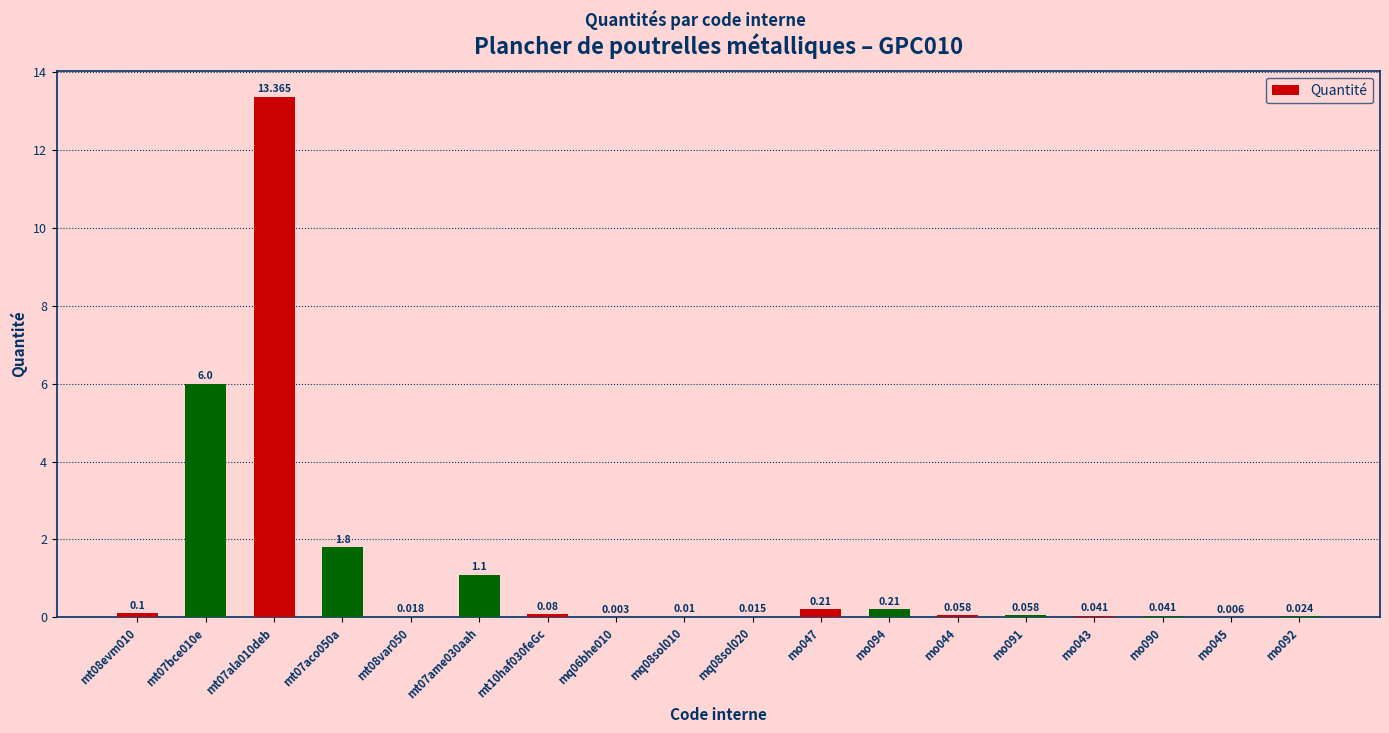

What position from the left is mo044?

13